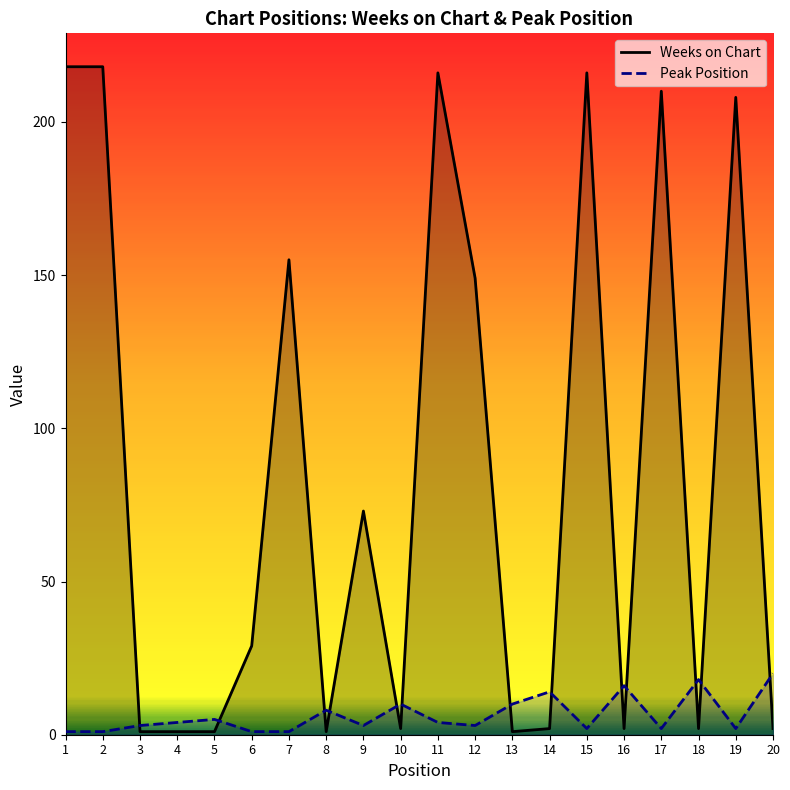

What is the smallest value displayed?

1